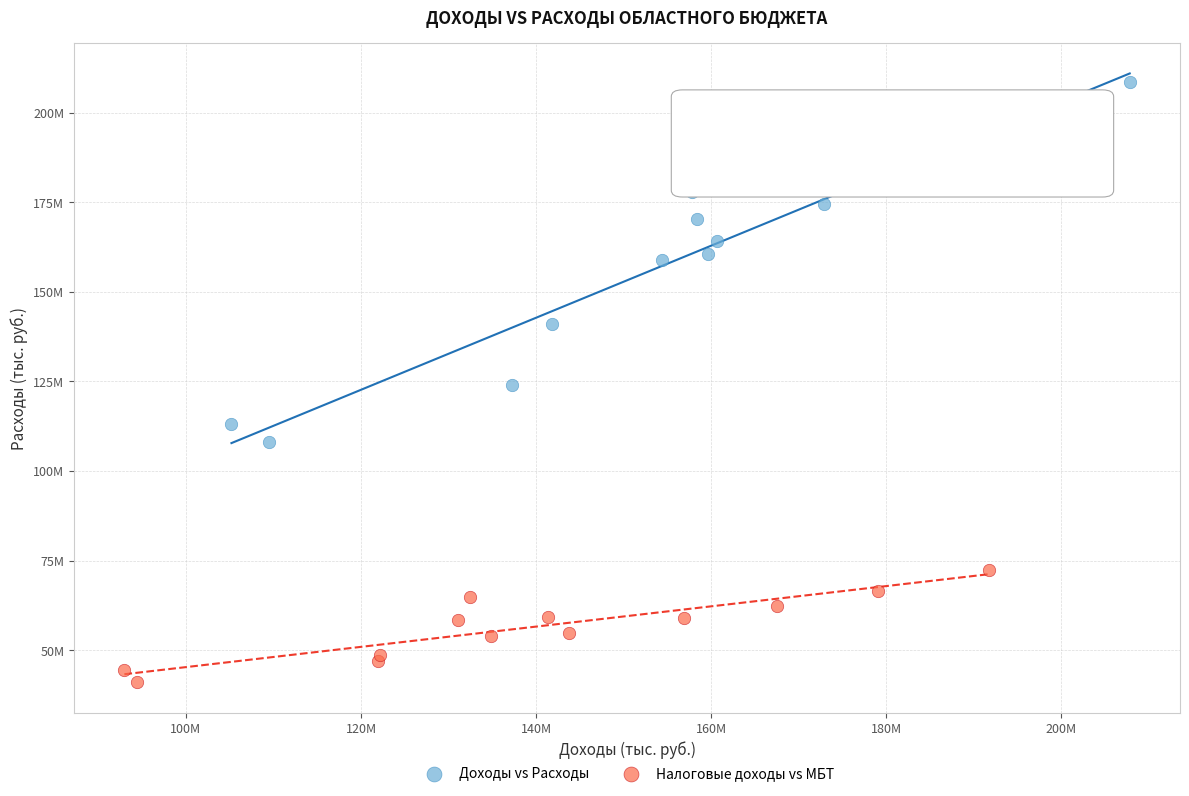

What are all the series names shown in the legend?

Доходы vs Расходы, Налоговые доходы vs МБТ